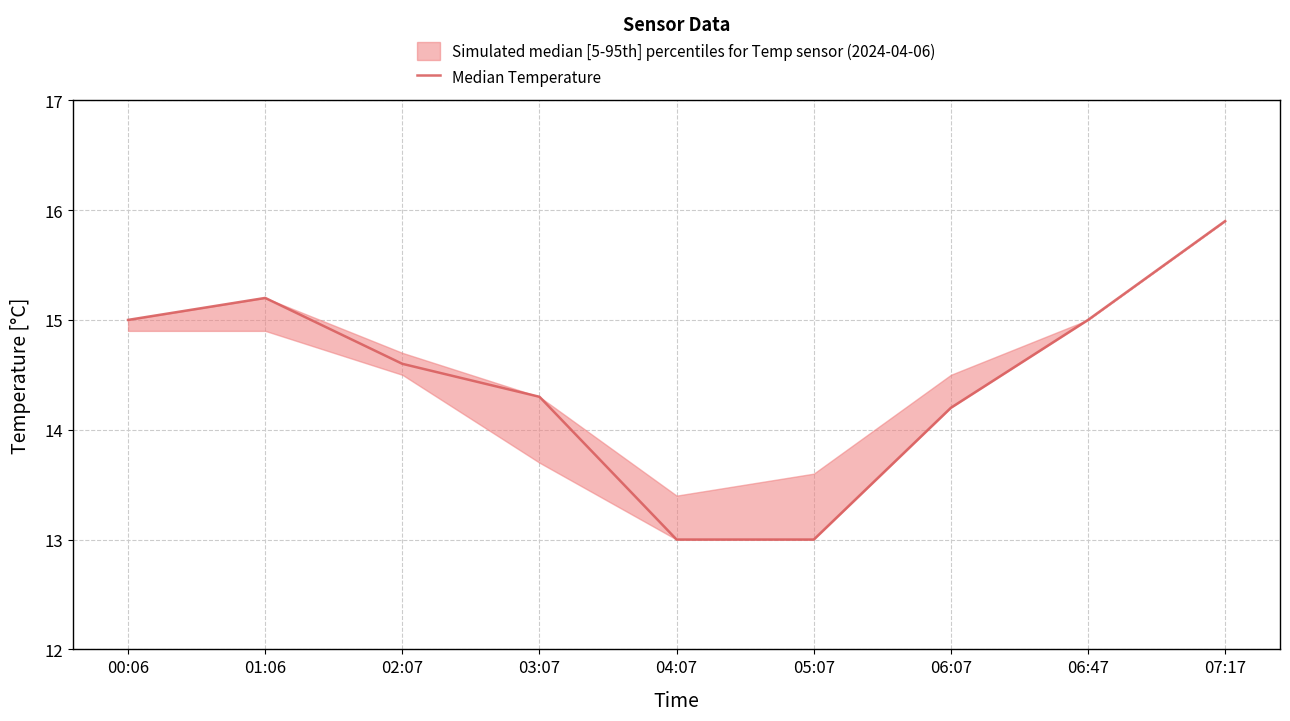

True or false: the data shows 25.1 at 00:06.

False